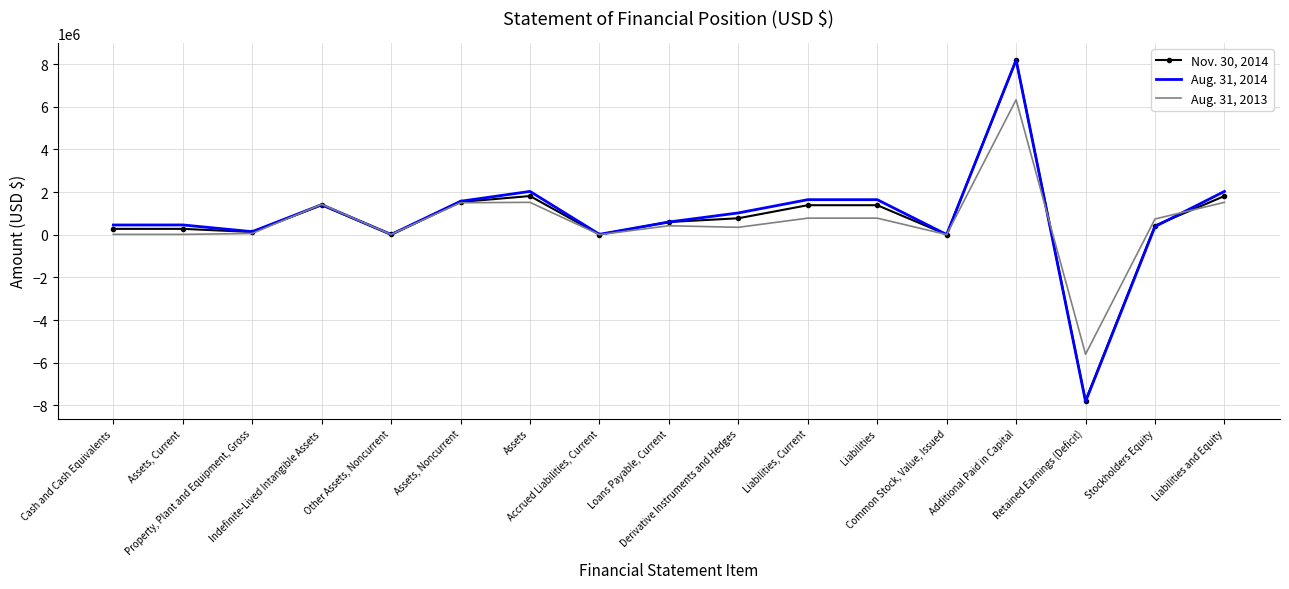

At which label does Aug. 31, 2013 reach its peak?

Additional Paid in Capital